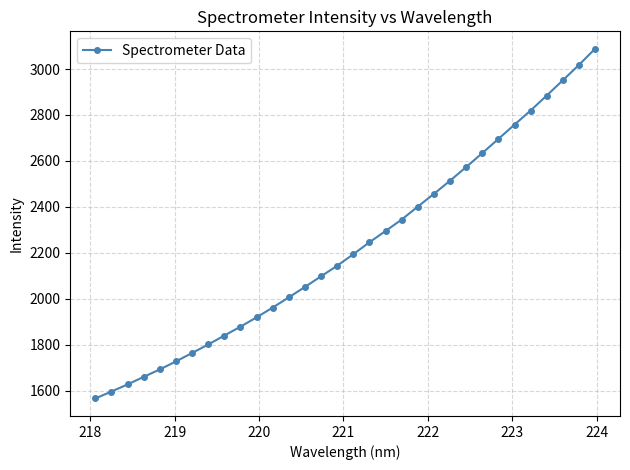

True or false: the data has more than 2 interior local peaks.

False